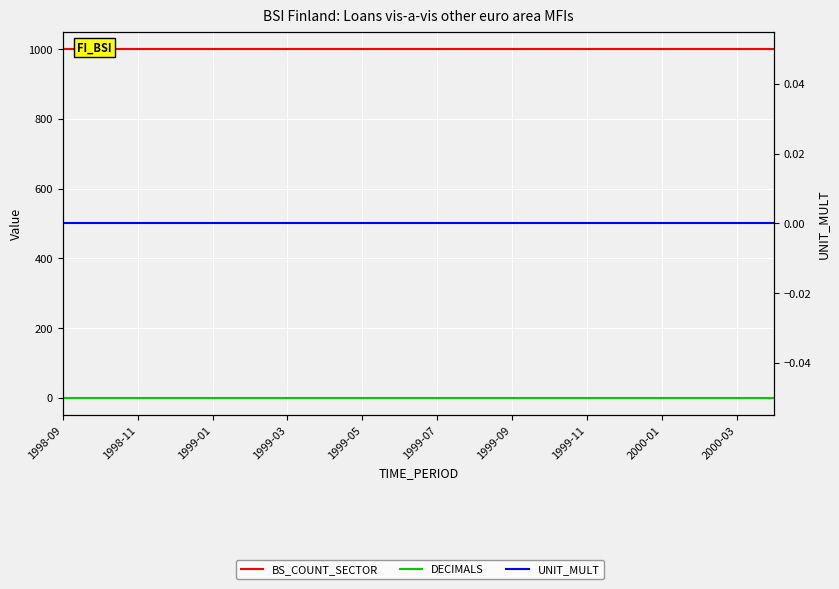

What is the sum of the BS_COUNT_SECTOR values at 10 and 1999-07?

2000